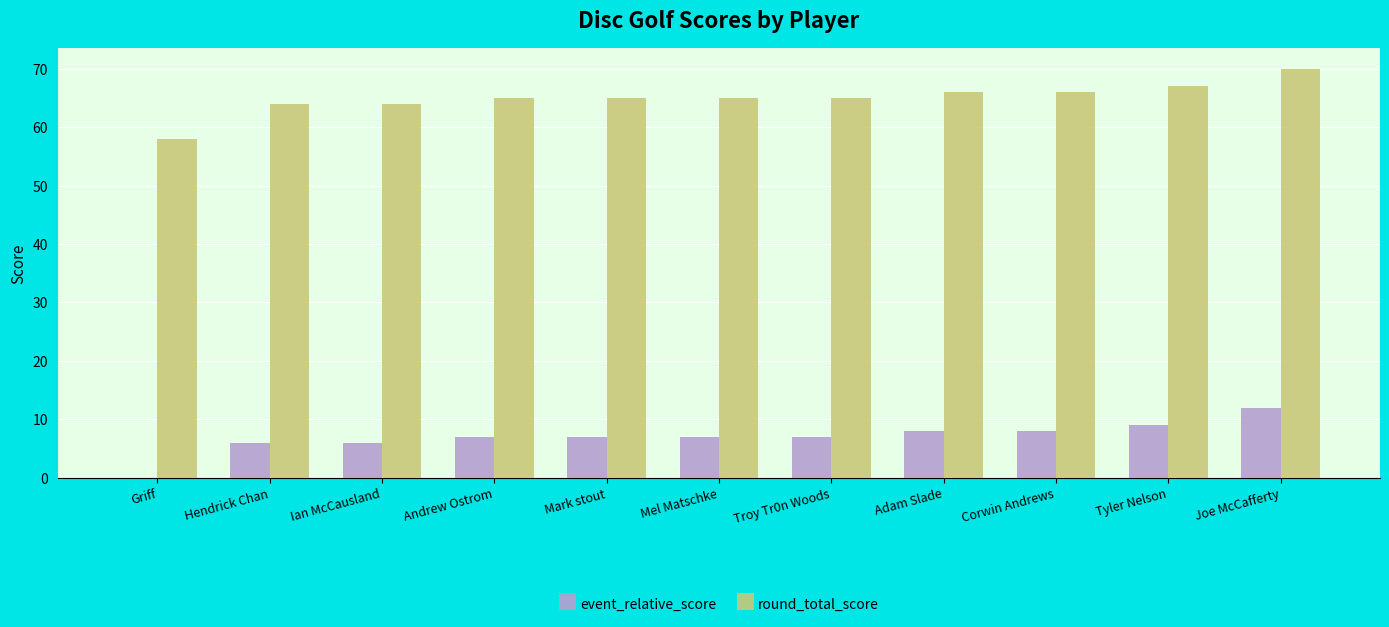

Reading left to right, transcribe all the data shown in this chart.

event_relative_score: Griff=0	Hendrick Chan=6	Ian McCausland=6	Andrew Ostrom=7	Mark stout=7	Mel Matschke=7	Troy Tr0n Woods=7	Adam Slade=8	Corwin Andrews=8	Tyler Nelson=9	Joe McCafferty=12
round_total_score: Griff=58	Hendrick Chan=64	Ian McCausland=64	Andrew Ostrom=65	Mark stout=65	Mel Matschke=65	Troy Tr0n Woods=65	Adam Slade=66	Corwin Andrews=66	Tyler Nelson=67	Joe McCafferty=70